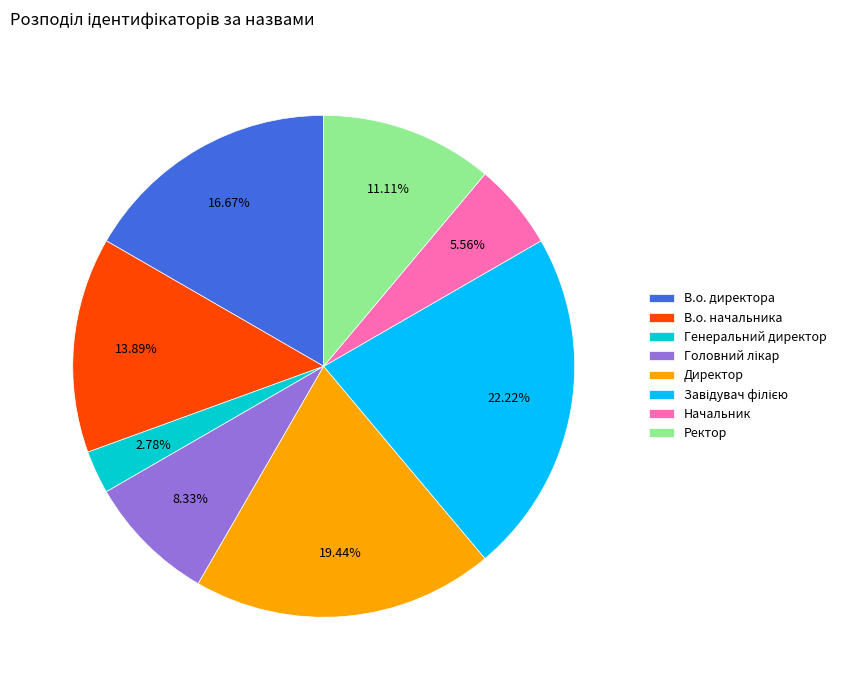

What is the smallest slice in the pie chart?

Генеральний директор